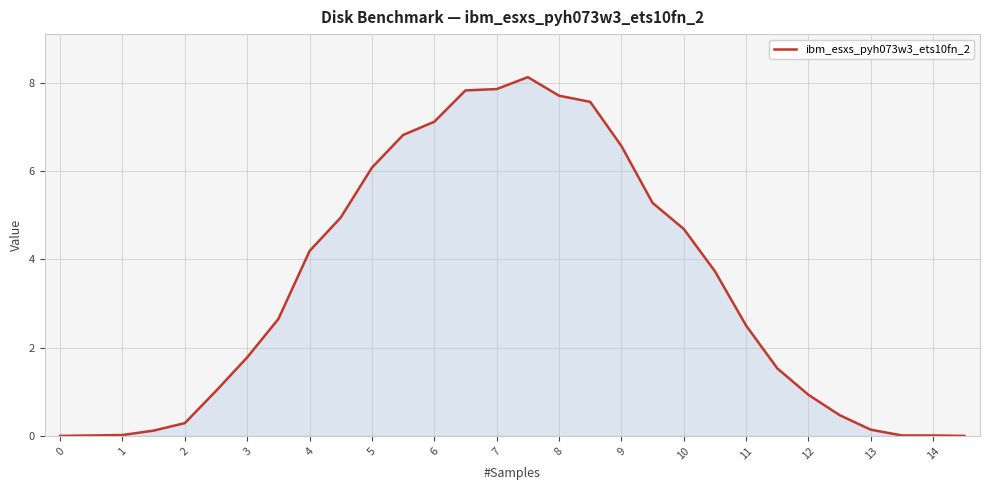

What is the difference between the maximum and minimum values?

8.1